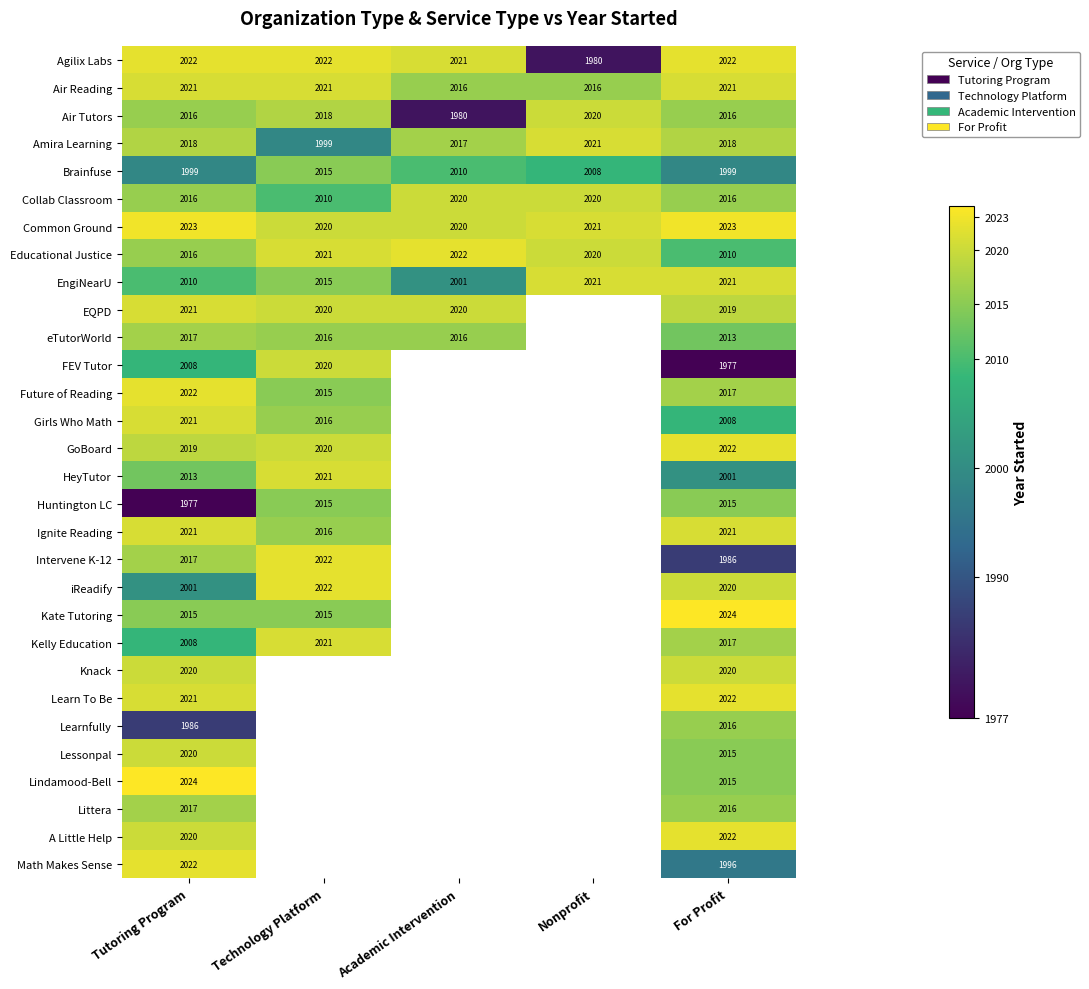

How many distinct data groups are displayed?

30